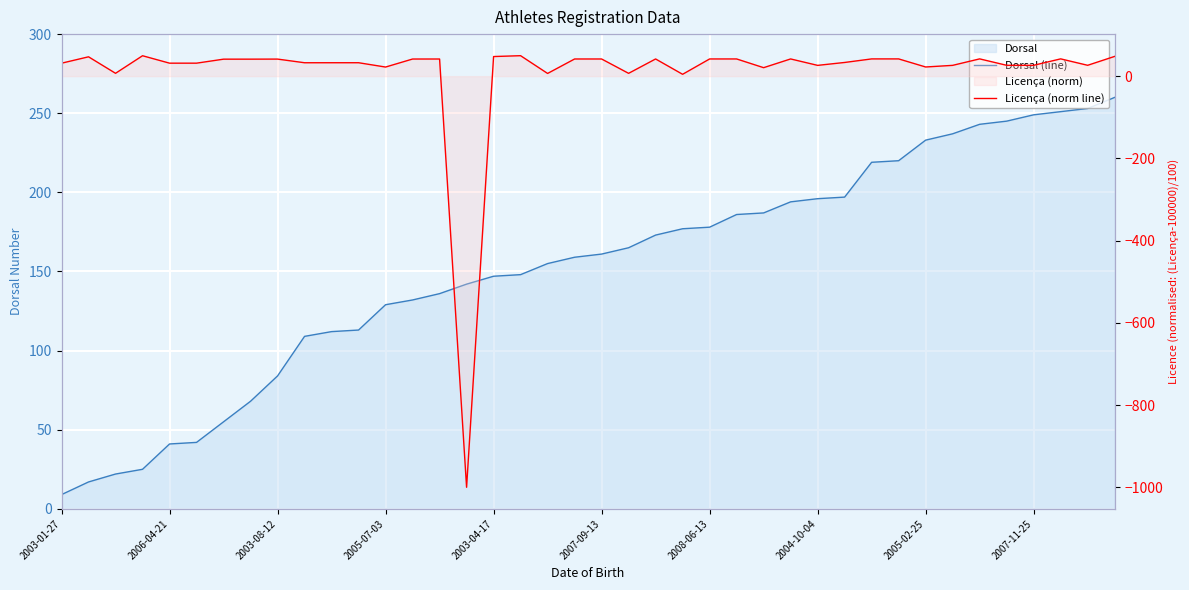

At which label does Dorsal (line) reach its minimum?

2003-01-27